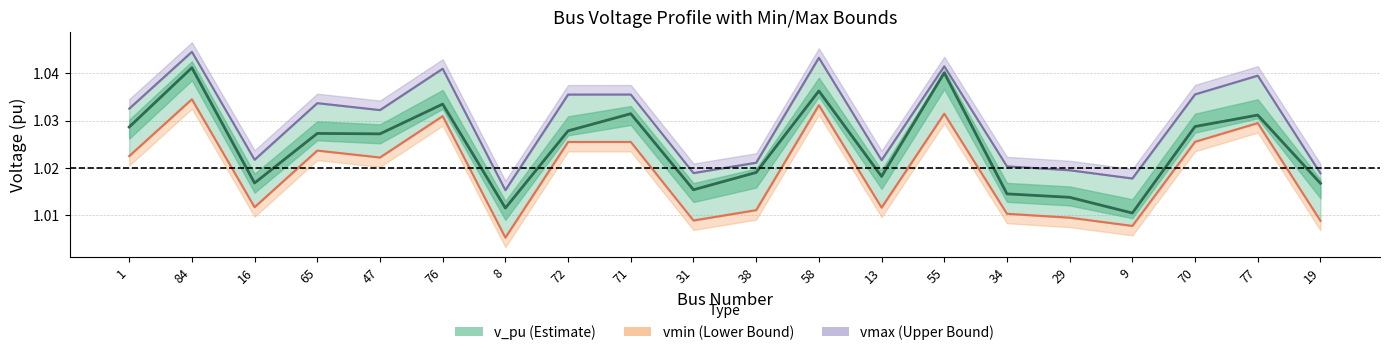

At which label does vmin (Lower Bound) reach its peak?

84